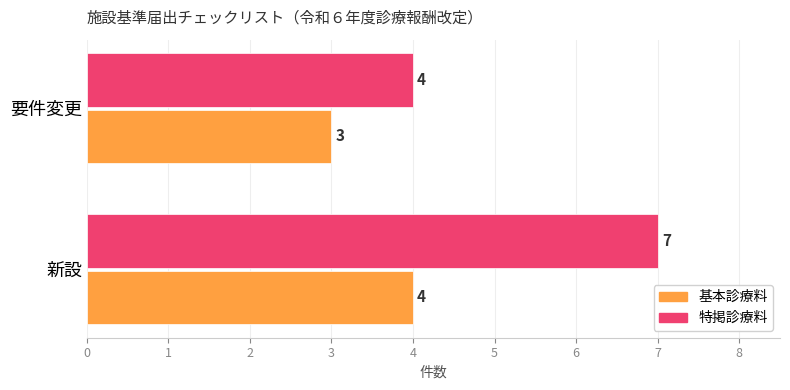

What is the average value of the 基本診療料 series?

4